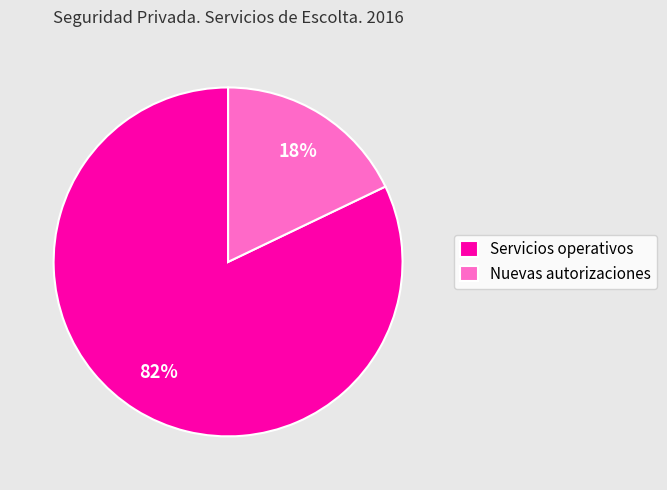

How many slices are in this pie chart?

2